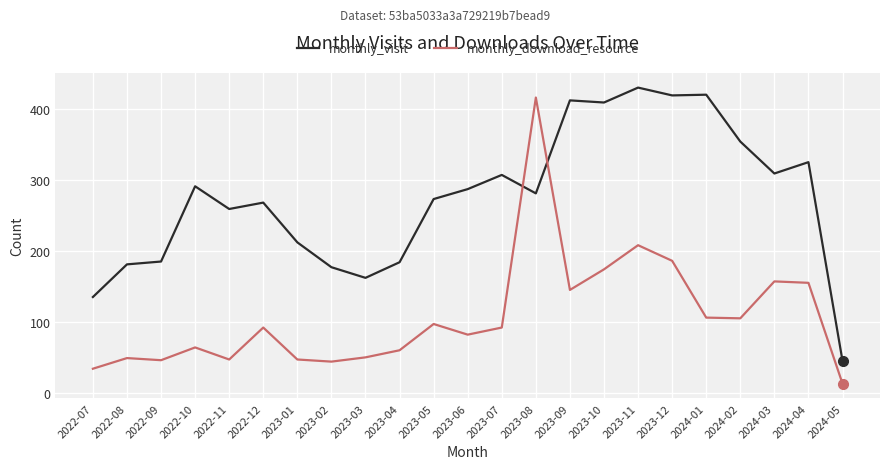

Where is monthly_download_resource nearest to the value 214?

2023-11